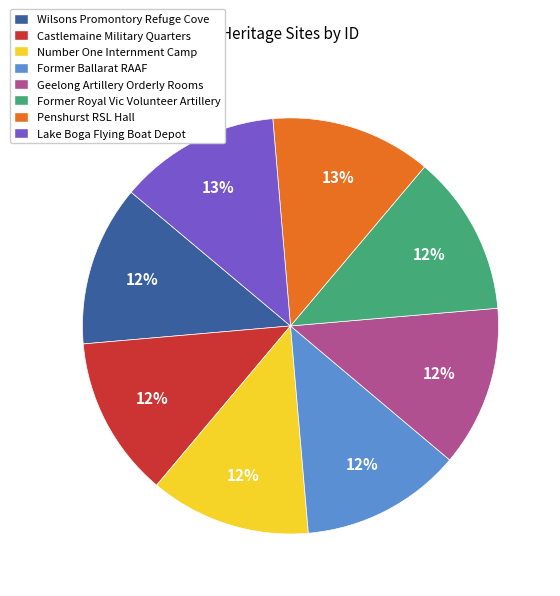

Do Wilsons Promontory Refuge Cove and Former Royal Vic Volunteer Artillery together represent more than half of the pie?

No